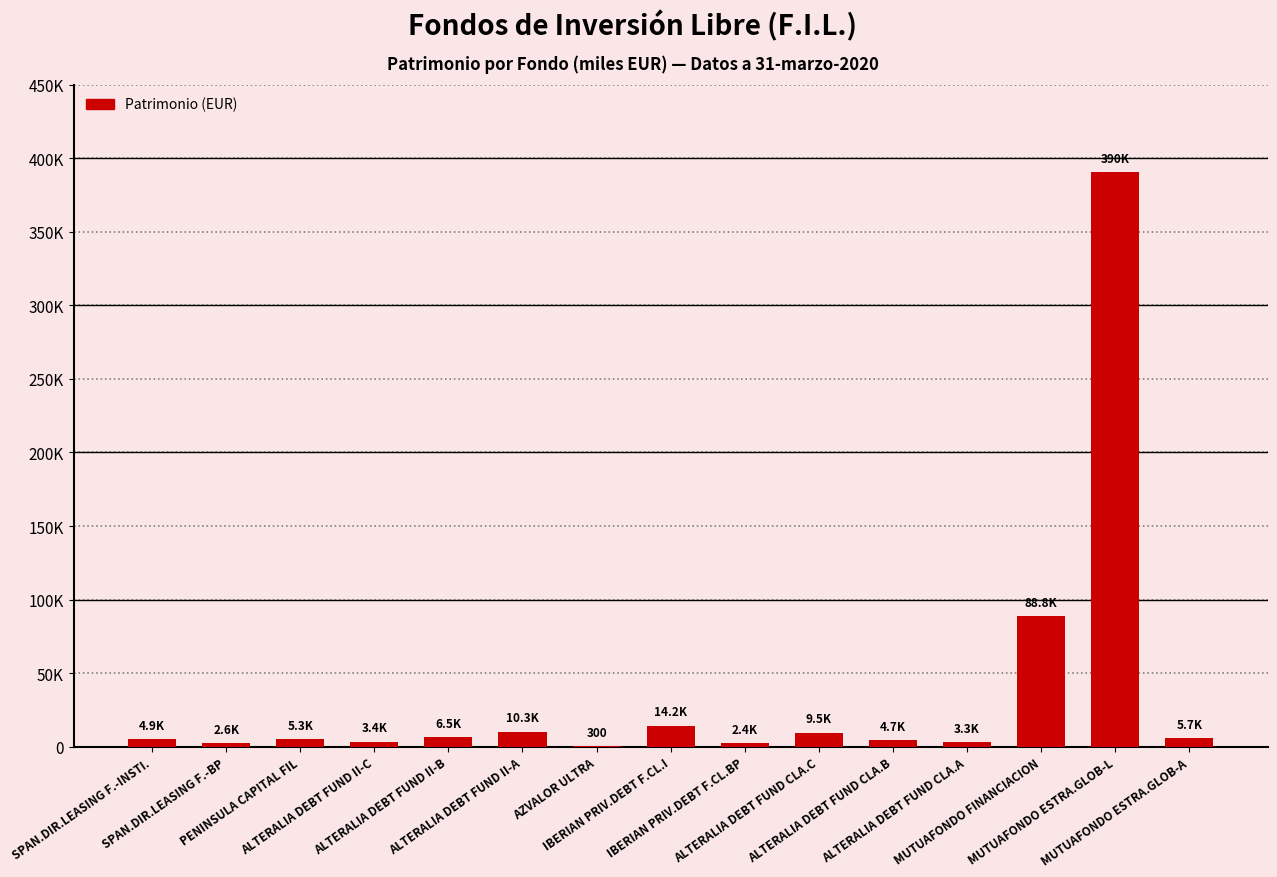

Approximately how many times larger is the value at ALTERALIA DEBT FUND II-C compared to ALTERALIA DEBT FUND CLA.B?

0.7